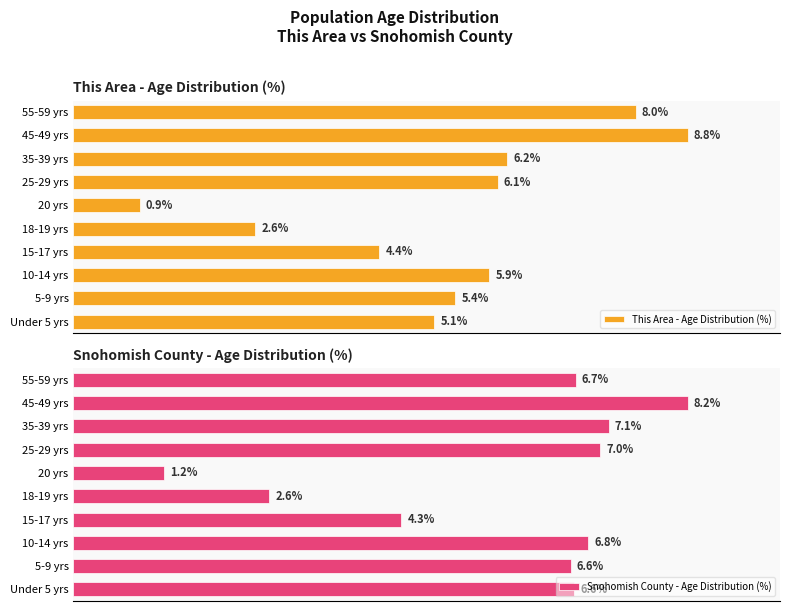

List the series in order of their overall mean, highest first.

Snohomish County - Age Distribution (%), This Area - Age Distribution (%)